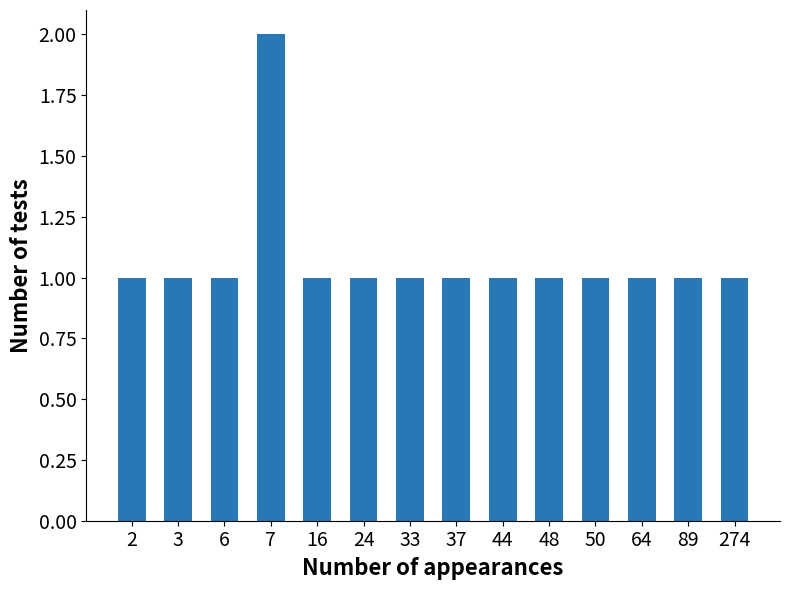

What is the average value?

1